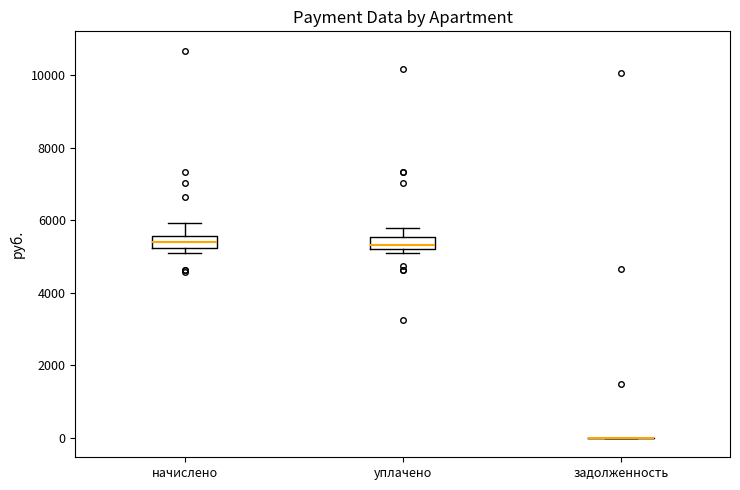

Reading left to right, read every box against the y-axis: the position of its median line, the range the box covers, and the ends of its whiskers. The values are not printed on the chart, so give them approximately, as read against the axis.

начислено: median 5400, box 5200 to 5600, whiskers 5000 to 6000
уплачено: median 5400, box 5200 to 5600, whiskers 5000 to 5800
задолженность: box collapsed to a line at 0, whiskers 0 to 0